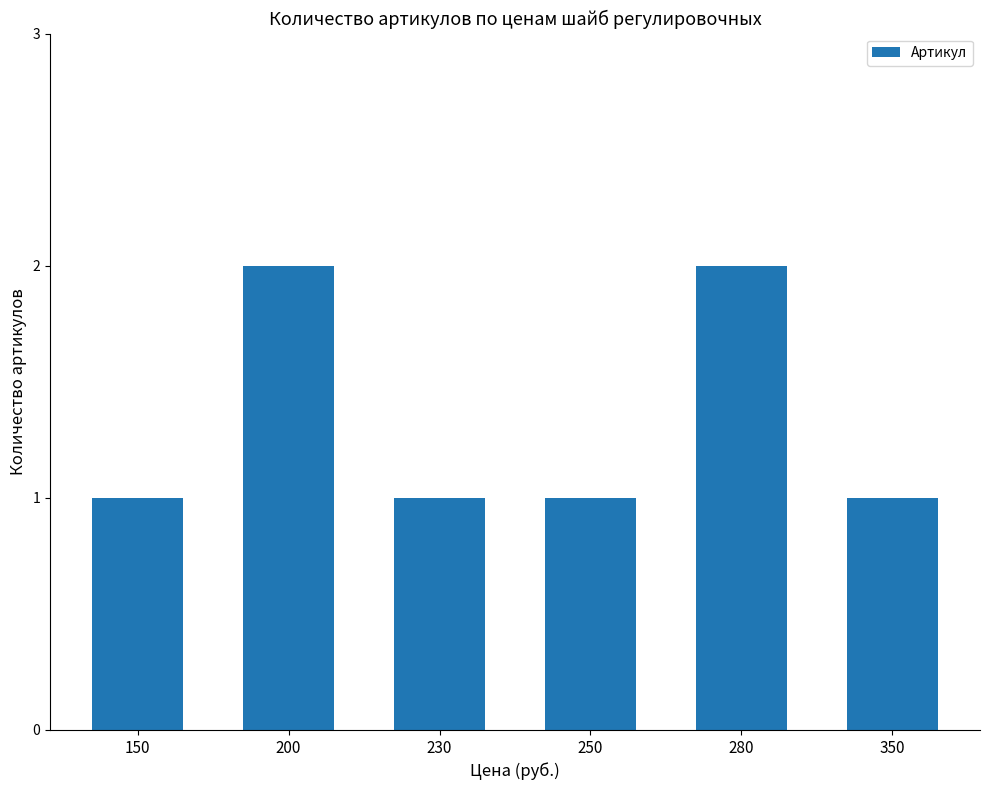

How many bars are there in total?

6